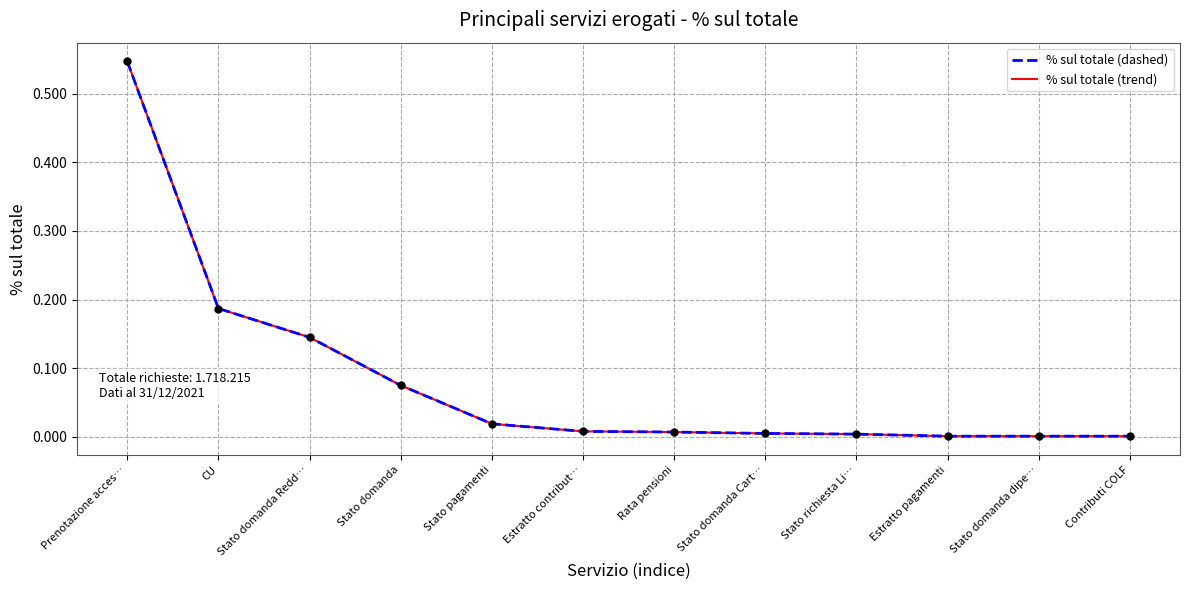

True or false: % sul totale (trend) has more than 2 points higher than both neighbors.

False